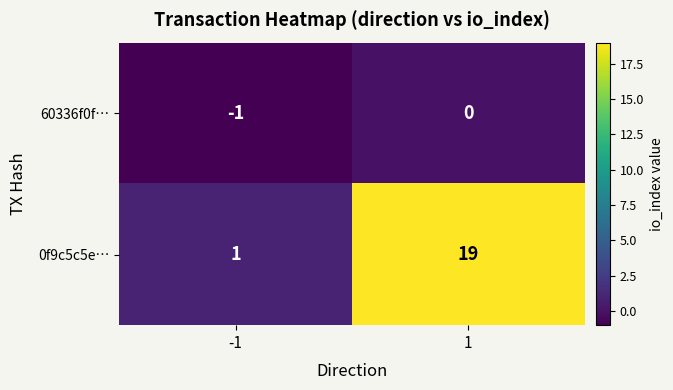

At which category does the chart reach its minimum across all series?

-1